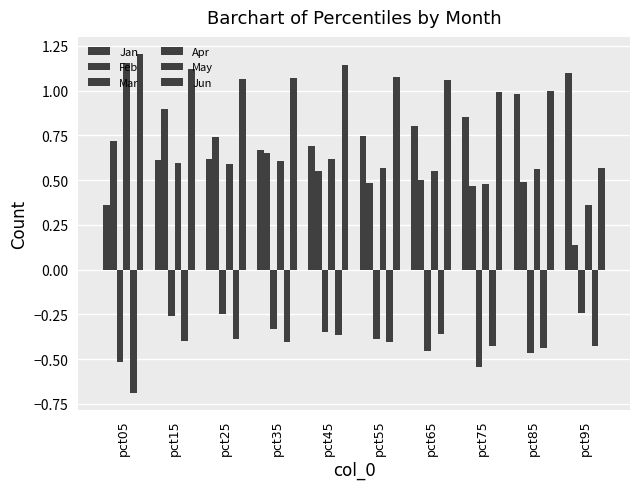

Rank the series at pct55 from highest to lowest value.

Jun, Jan, Apr, Feb, Mar, May